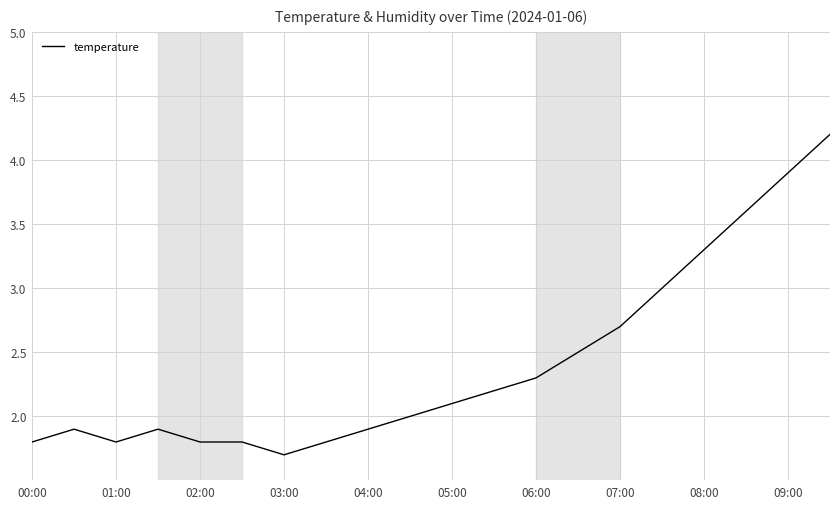

What is the maximum value shown in the chart?

4.2